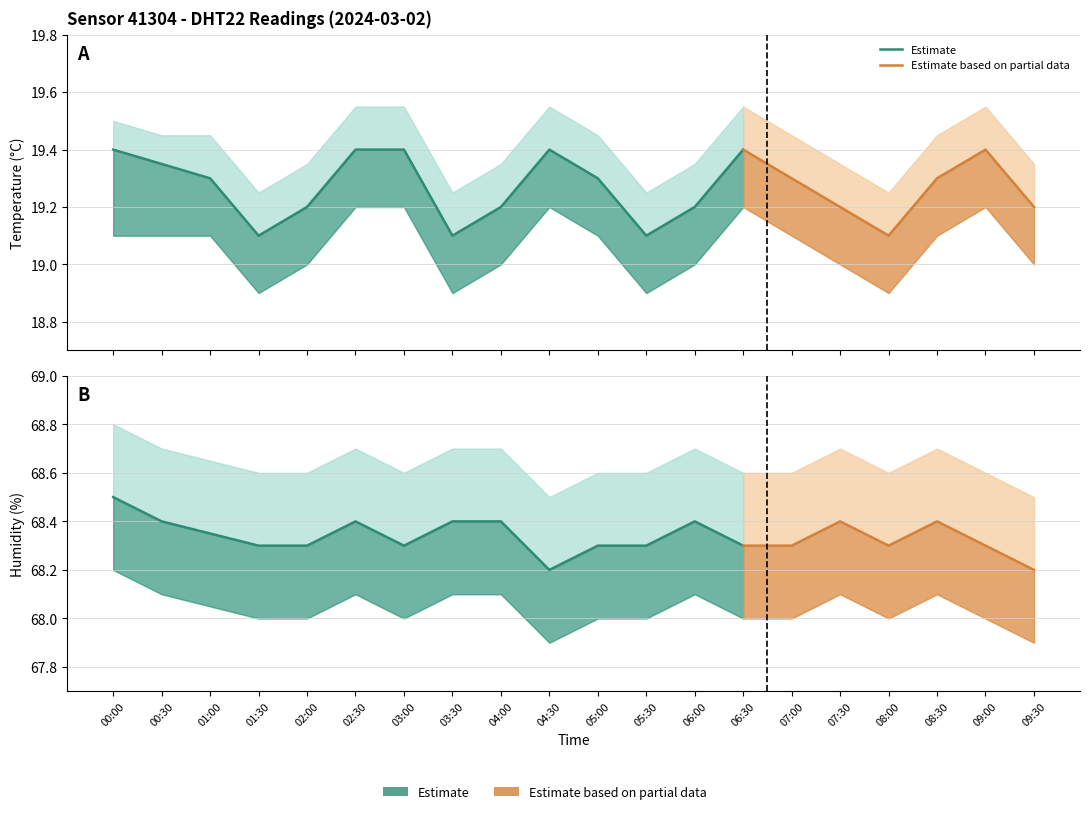

What is the sum of all humidity_lower values?

1360.8